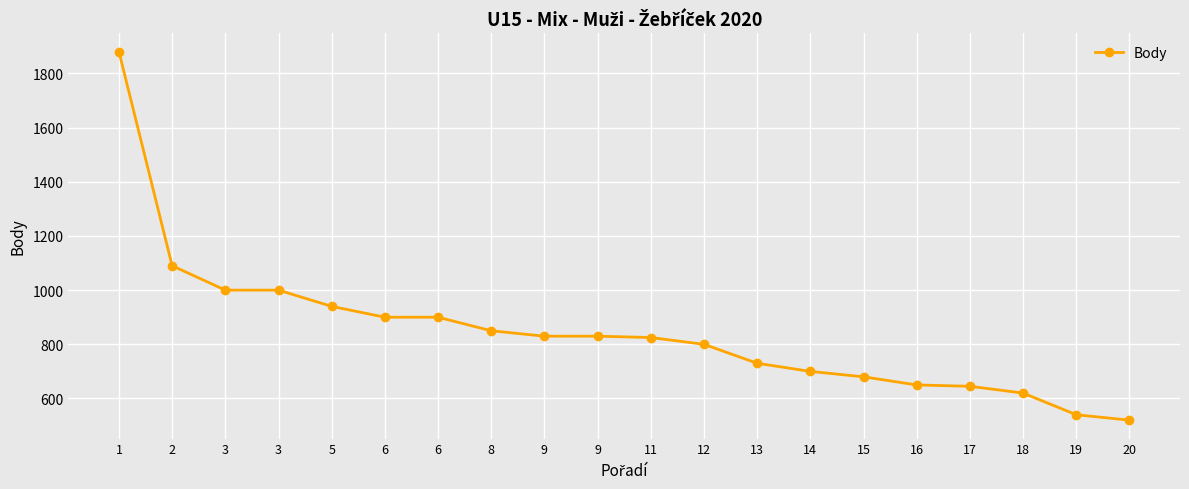

List the labels in order of value, largest first.

1, 2, 3, 3, 5, 6, 6, 8, 9, 9, 11, 12, 13, 14, 15, 16, 17, 18, 19, 20